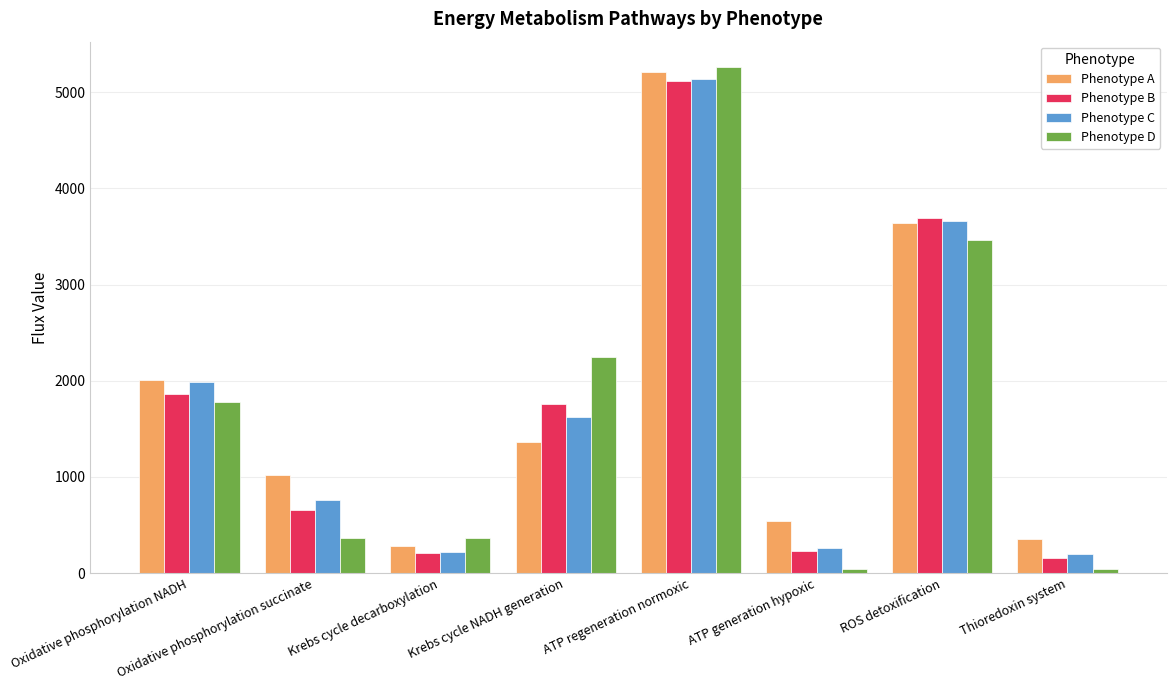

The Phenotype C series shows 2874.8 at Oxidative phosphorylation NADH. True or false?

False